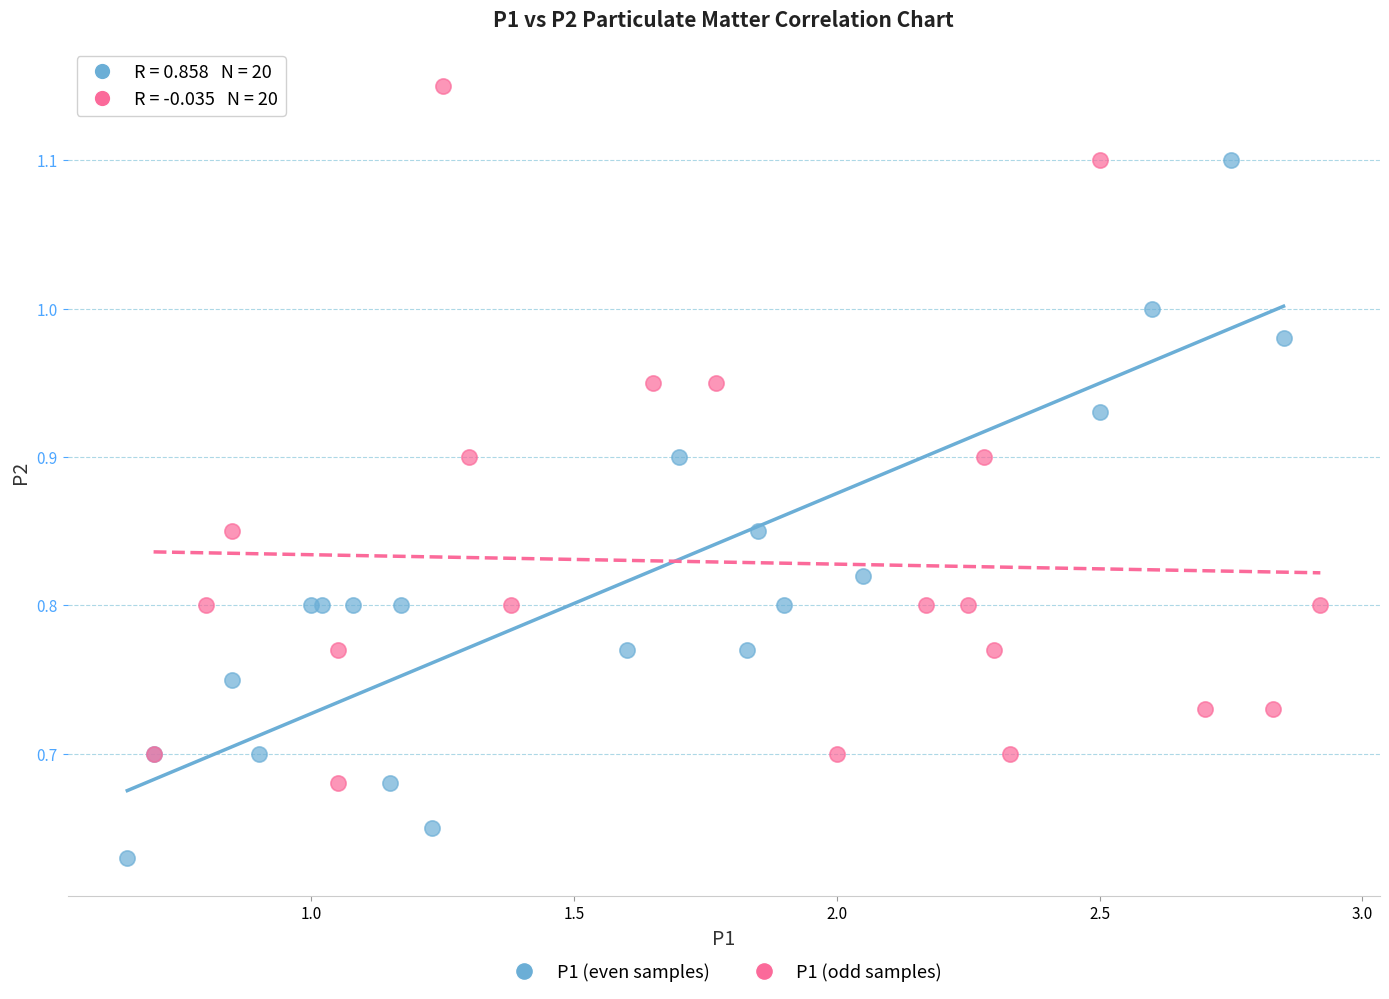

Which series reaches the minimum Y coordinate?

P1 (even samples)